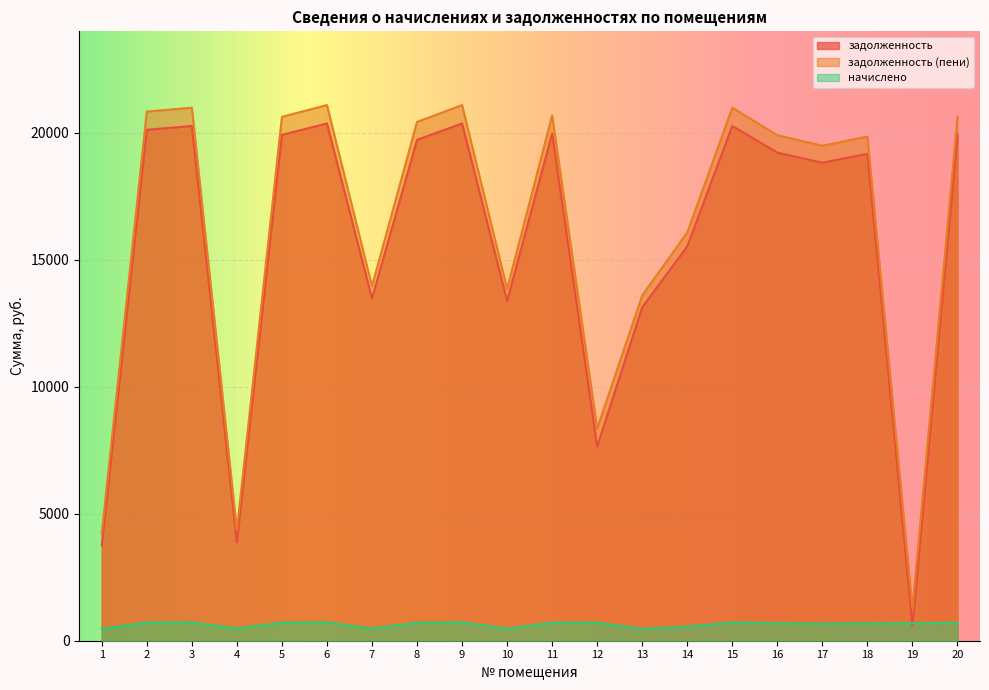

What is the spread (max minus min) of values at 20?

19923.0